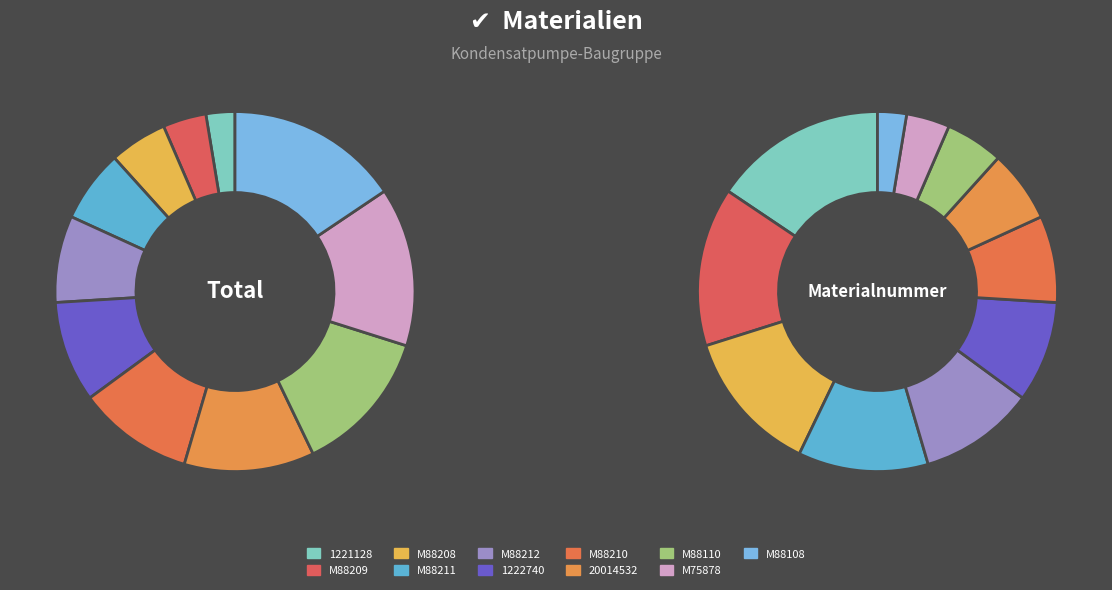

Count the number of slices in the pie.

11